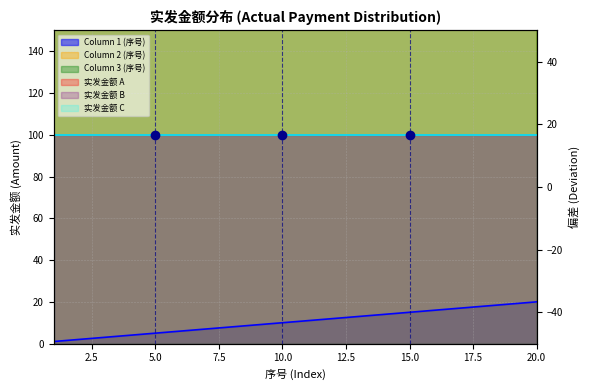

Is the value of Column 1 (序号) at 2 greater than the value of Column 2 (序号) at 3?

No